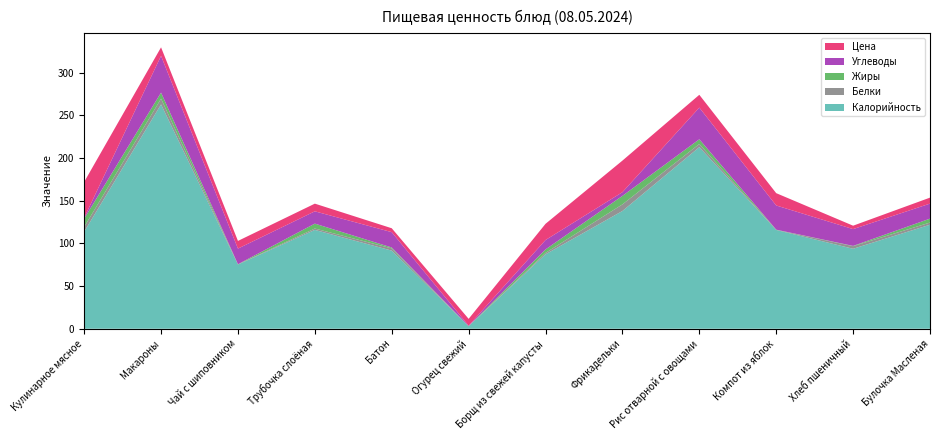

Reading left to right, list all the values displayed in this chart.

Калорийность: 113.7	263.0	75.3	115.9	91.6	2.9	87.3	138.0	212.9	115.8	93.8	121.9
Белки: 5.6	6.7	0.2	1.6	2.6	0.2	1.7	7.8	3.7	0.2	3.0	2.6
Жиры: 9.7	7.1	0.1	5.7	1.0	0.0	4.1	10.0	5.5	0.2	0.3	4.6
Углеводы: 1.0	43.1	18.4	14.4	18.0	0.5	11.0	4.3	37.1	28.4	19.7	17.6
Цена: 42.0	10.0	9.0	9.0	4.6	8.0	19.0	37.0	15.0	14.4	4.0	7.0